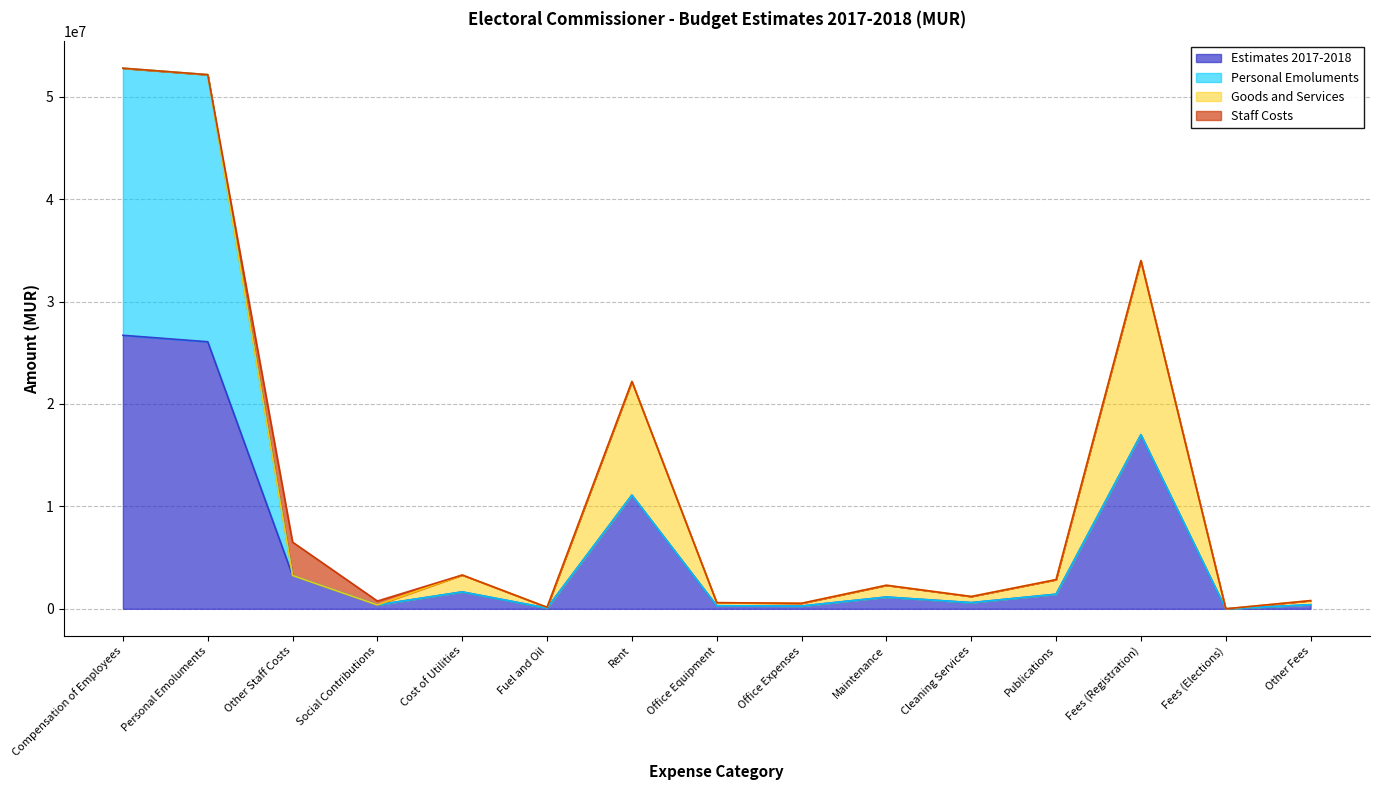

How many values in the Personal Emoluments series exceed 0?

2